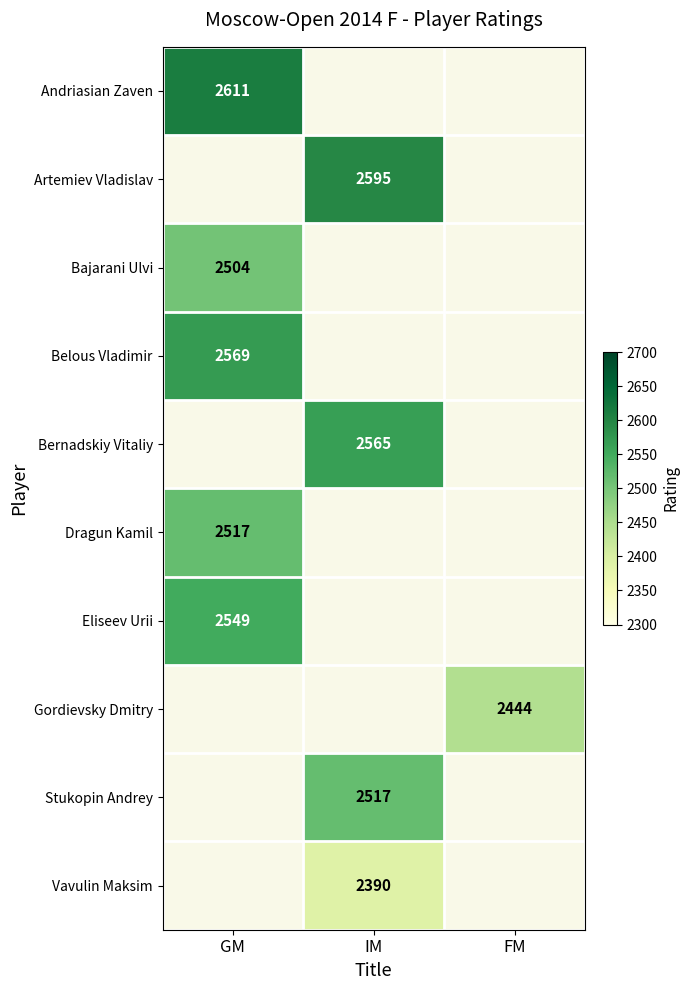

At how many categories does at least one series exceed 2540?

2